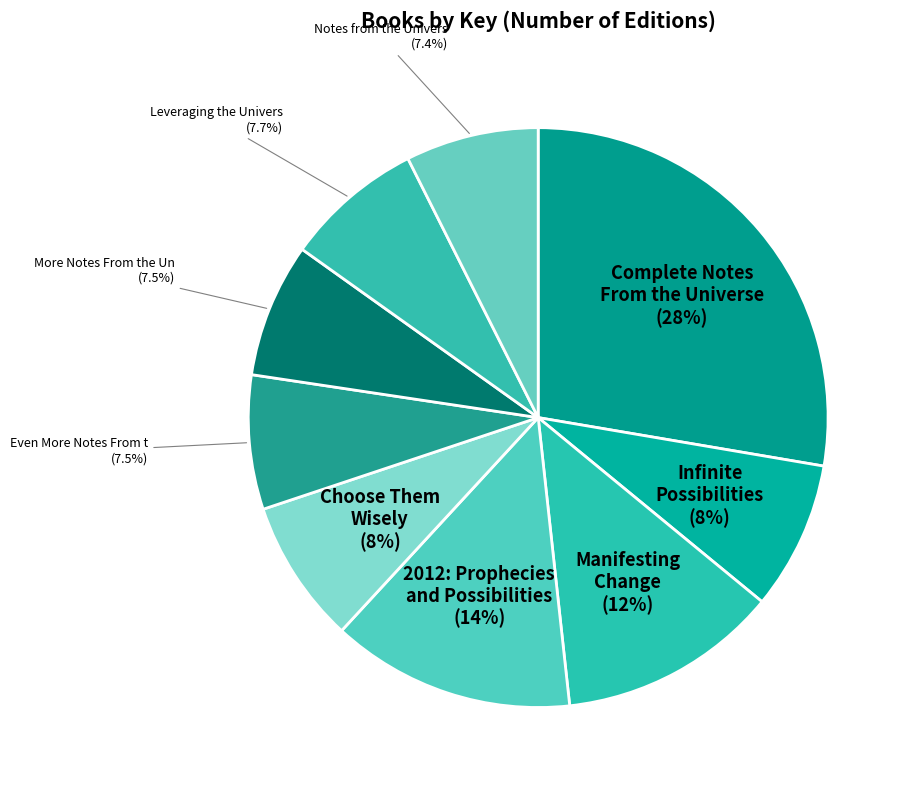

To the nearest percent, what is the average slice percentage?

11%